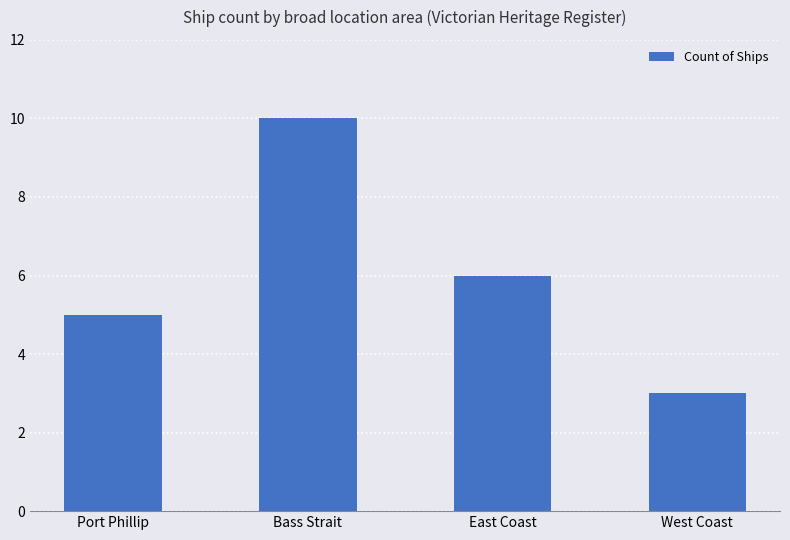

Where does the data first go above 6?

Bass Strait